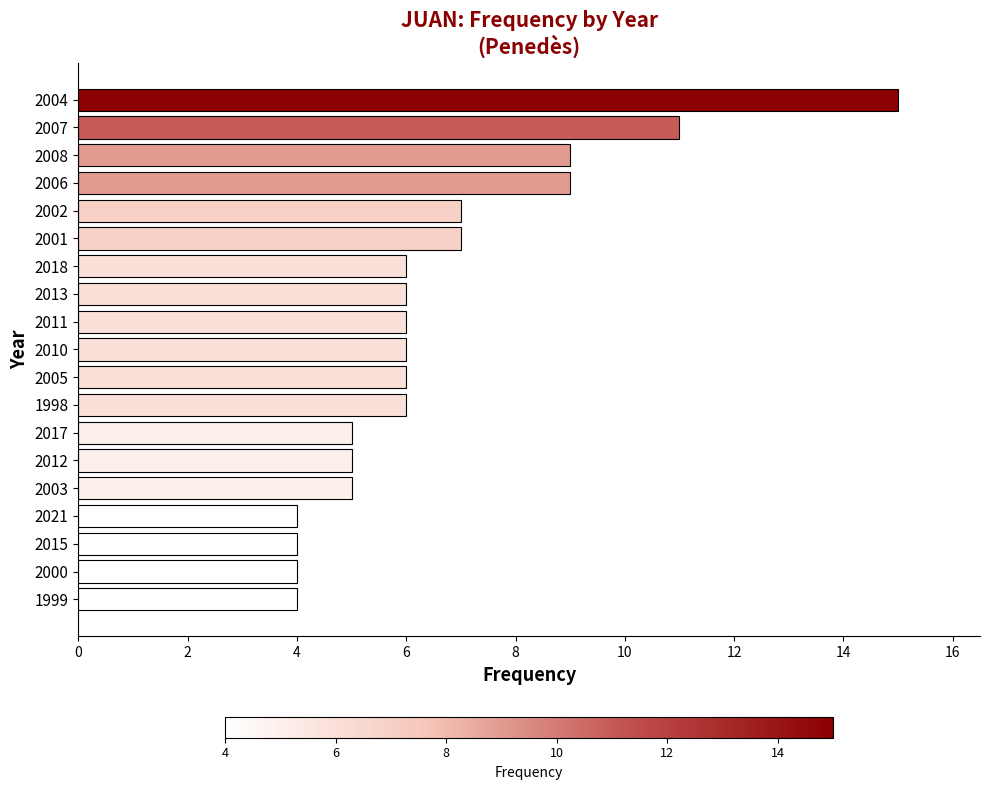

Read the value at 2002.

7